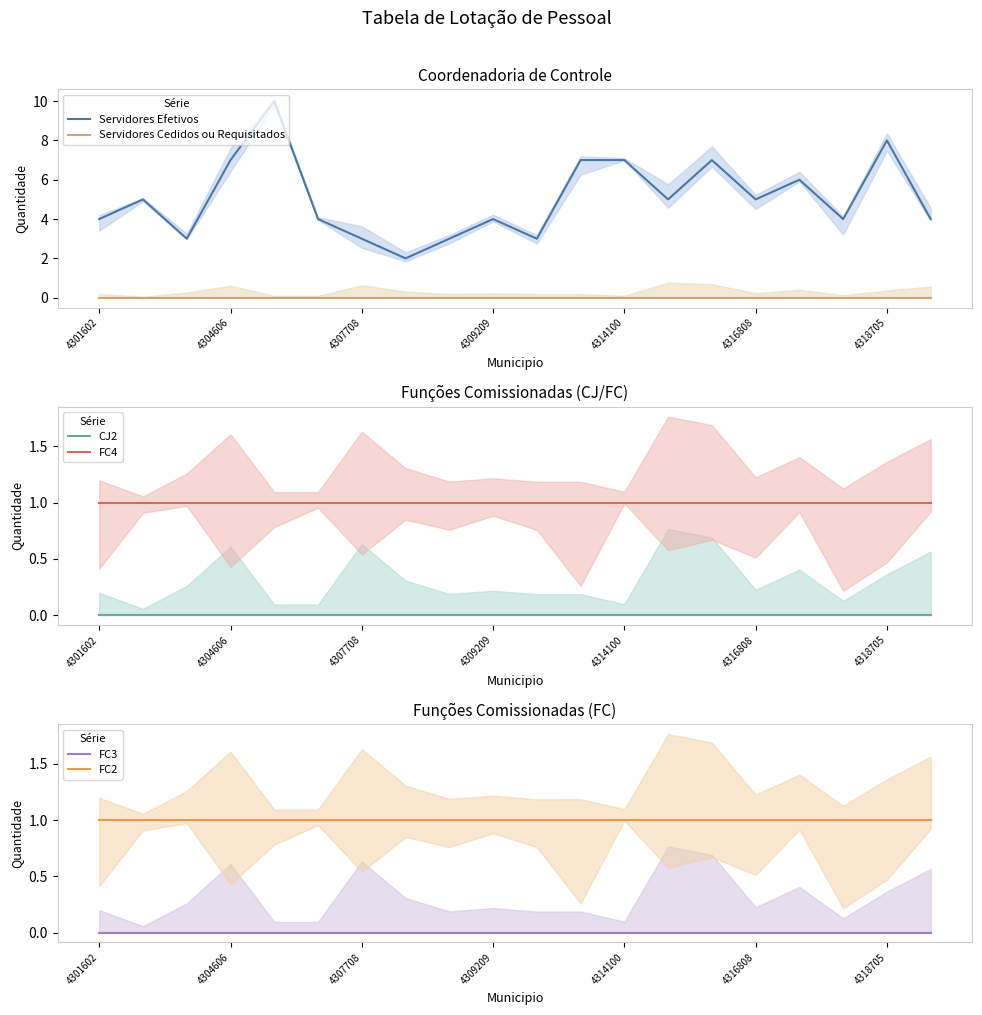

Is the value of Servidores Efetivos at 10 greater than the value of FC2 at 19?

Yes